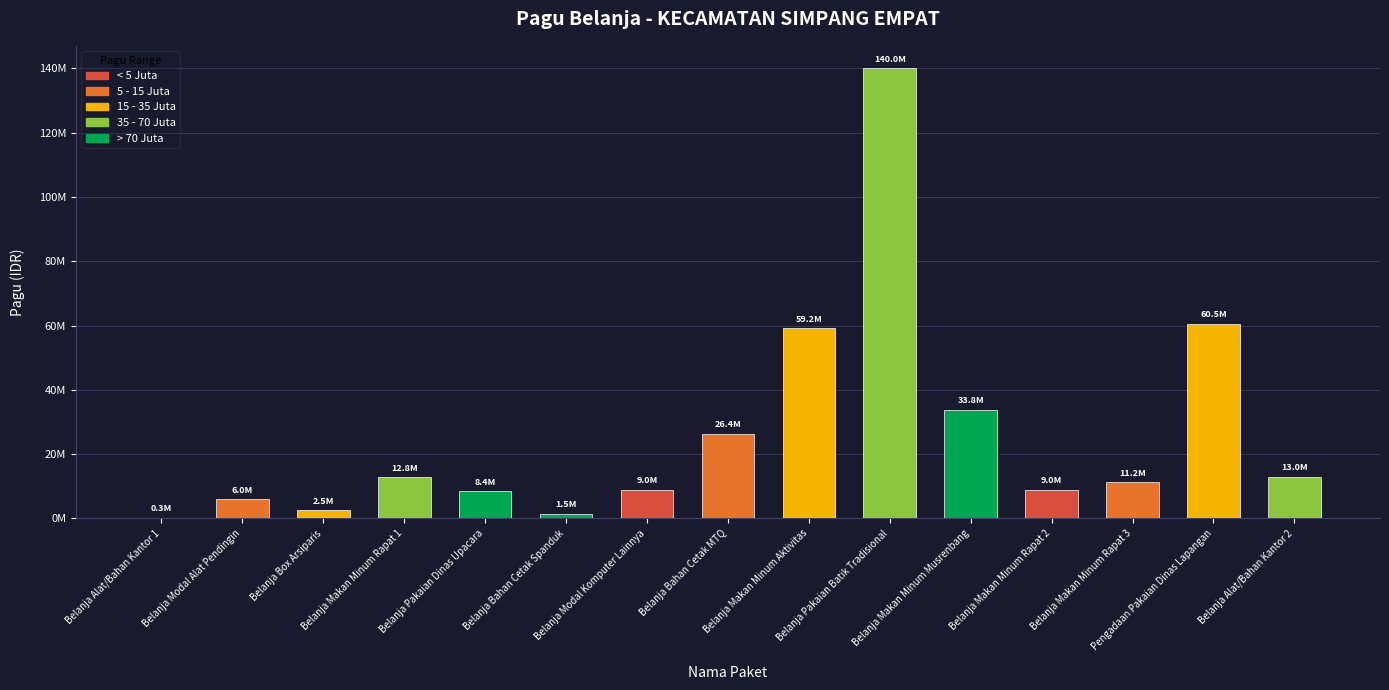

Are the bars horizontal?

No